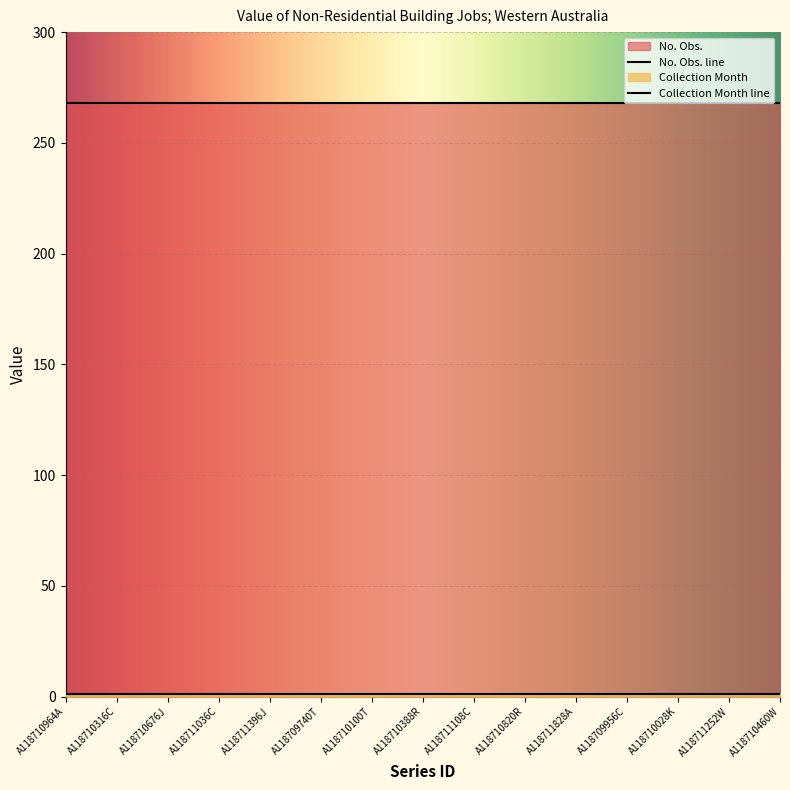

What is the value of the Collection Month point at the 11th from the left?

1